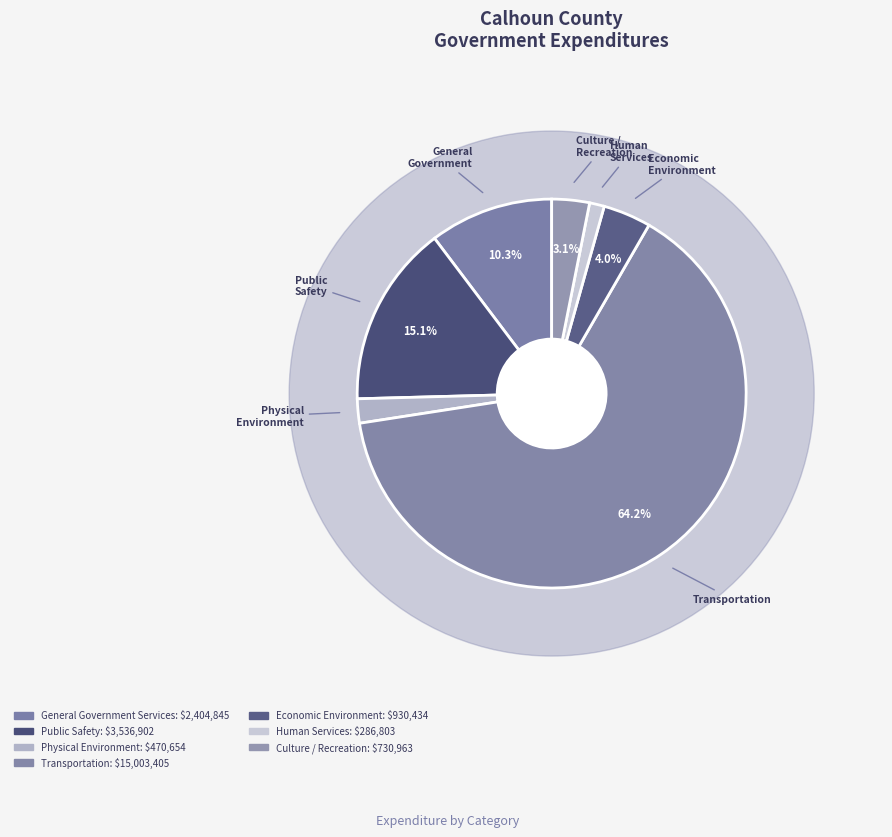

What is the smallest slice in the pie chart?

Human Services